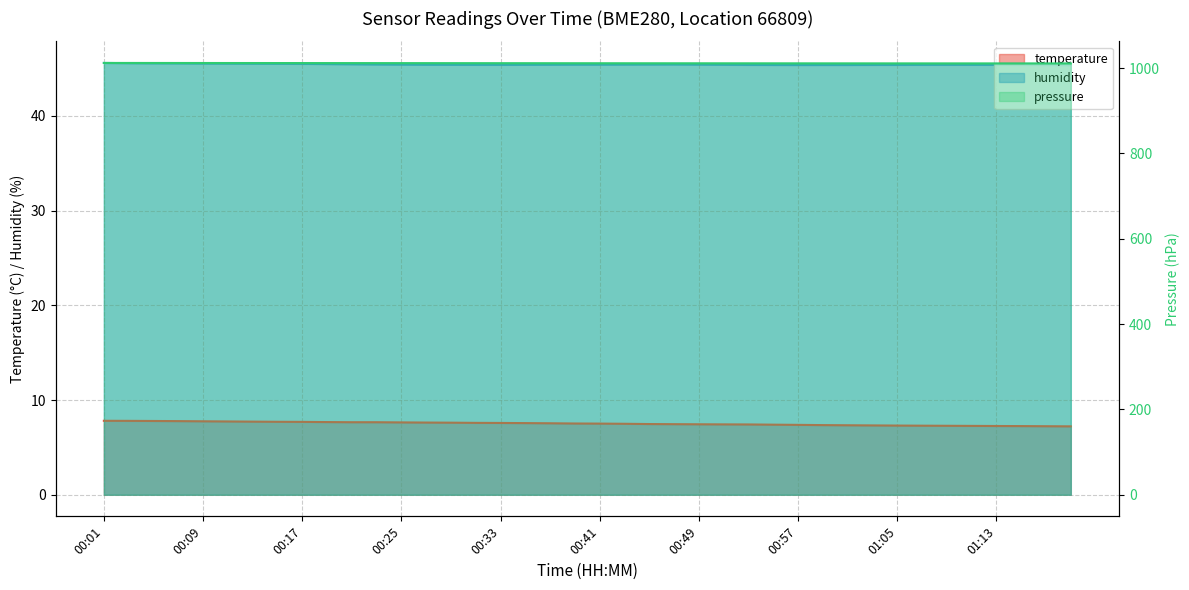

At 00:13, list the series in order from smallest to largest.

temperature, humidity, pressure